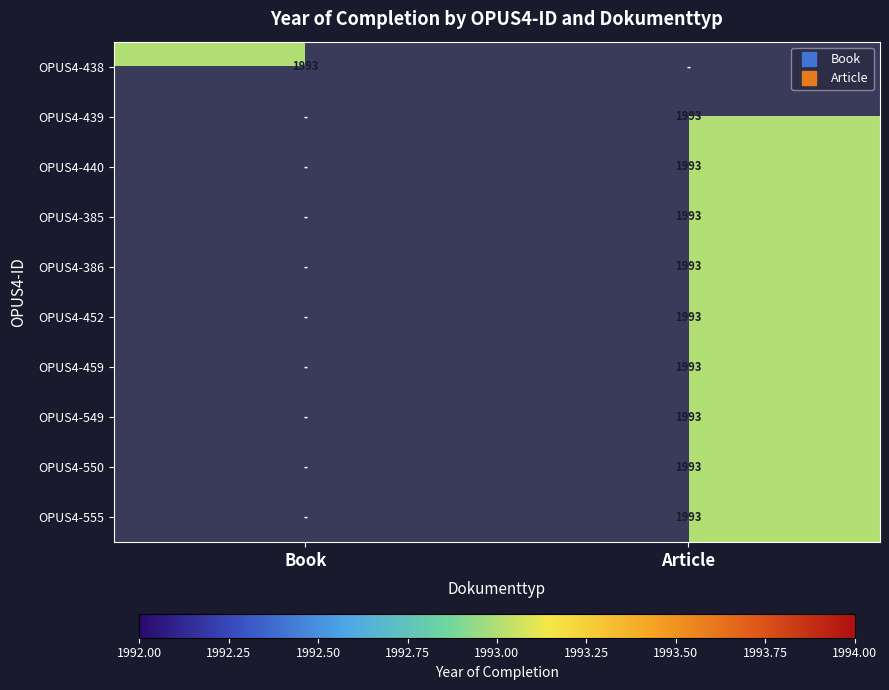

What is the total value across all series at Article?

17937